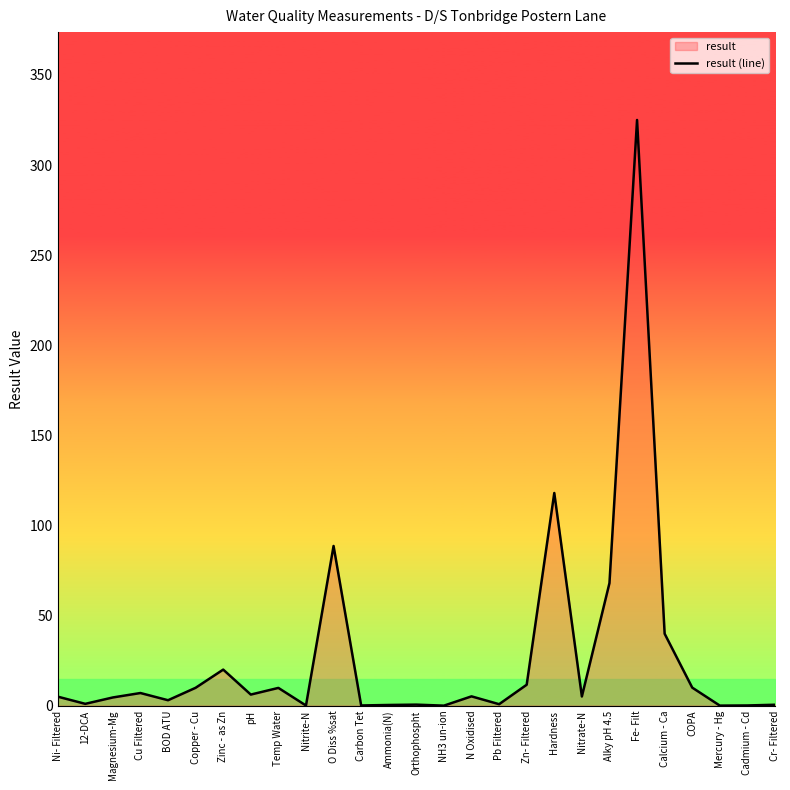

Which category has the lowest value across all series?

NH3 un-ion